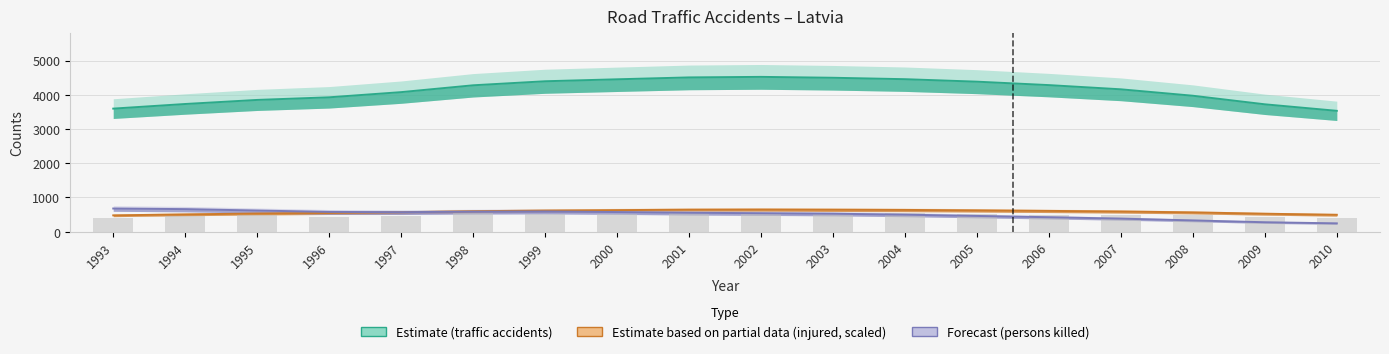

Reading left to right, list all the values displayed in this chart.

Traffic accidents (estimate band): 1993=3595.0	1994=3730.0	1995=3849.0	1996=3925.3	1997=4076.3	1998=4276.2	1999=4394.2	2000=4451.4	2001=4506.6	2002=4522.3	2003=4496.2	2004=4454.6	2005=4382.2	2006=4281.7	2007=4158.8	2008=3971.1	2009=3720.8	2010=3530.4
Persons injured (scaled): 1993=477.3	1994=505.3	1995=531.5	1996=546.2	1997=568.8	1998=598.1	1999=617.1	2000=630.2	2001=643.0	2002=646.9	2003=642.6	2004=635.9	2005=623.7	2006=607.6	2007=590.6	2008=564.0	2009=525.0	2010=494.0
Persons killed (forecast band): 1993=676.9	1994=659.4	1995=618.2	1996=578.1	1997=570.1	1998=585.4	1999=590.1	2000=573.8	2001=553.2	2002=540.4	2003=525.6	2004=497.9	2005=460.3	2006=422.6	2007=382.1	2008=329.5	2009=276.0	2010=243.5
Persons injured (raw bars): 1993=398.7	1994=448.7	1995=477.2	1996=436.4	1997=461.8	1998=534.1	1999=522.6	2000=503.9	2001=549.8	2002=534.4	2003=522.2	2004=532.8	2005=519.4	2006=498.5	2007=495.9	2008=484.4	2009=430.8	2010=392.4